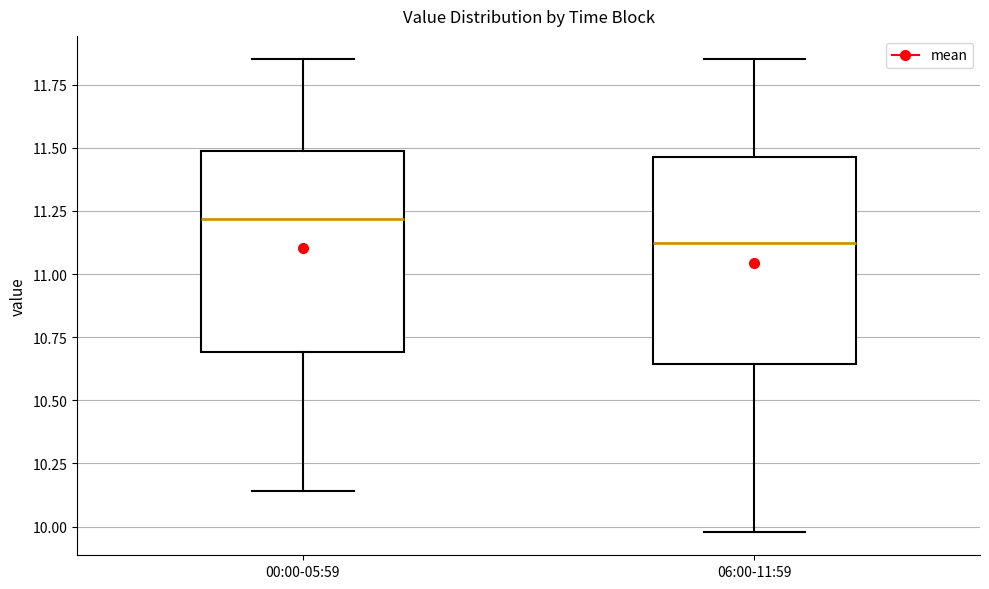

Which box has the lowest median line?

06:00-11:59